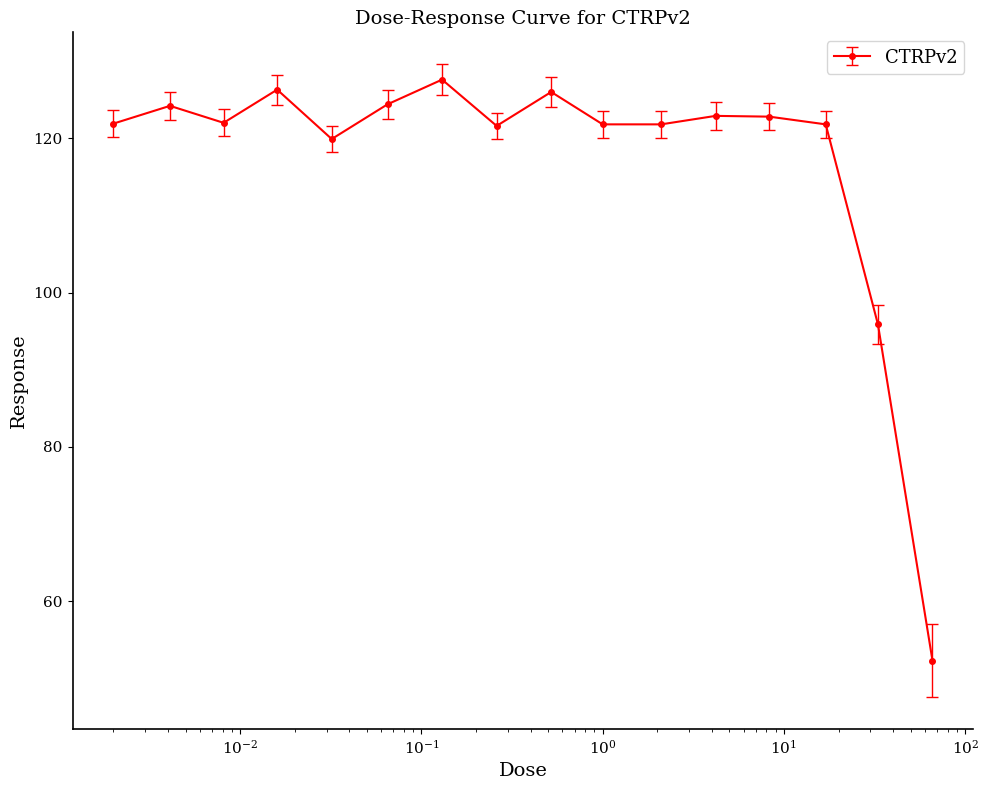

What is the value of the 5th point from the left?

119.9